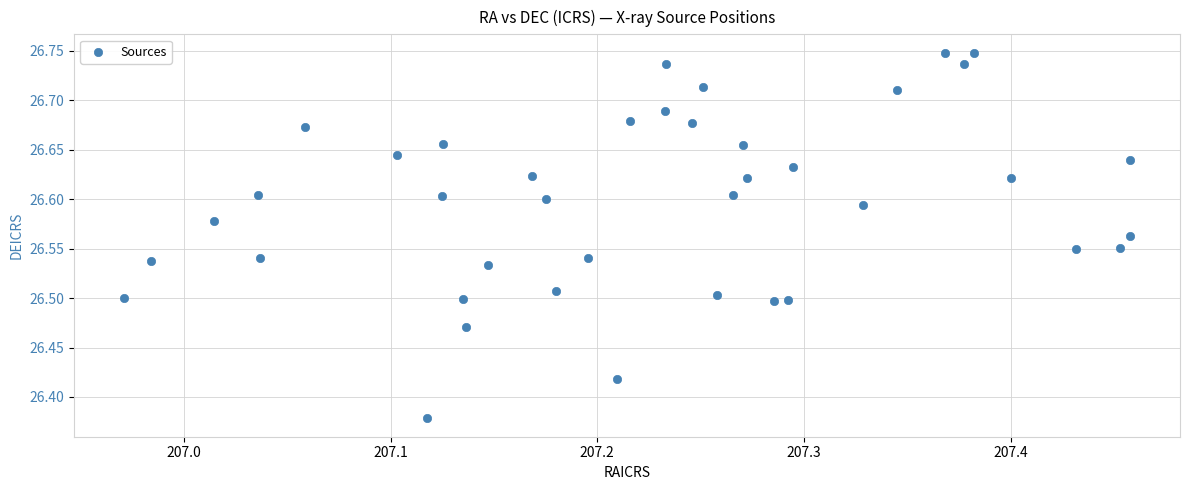

What is the range of Y values (max minus min)?

0.4